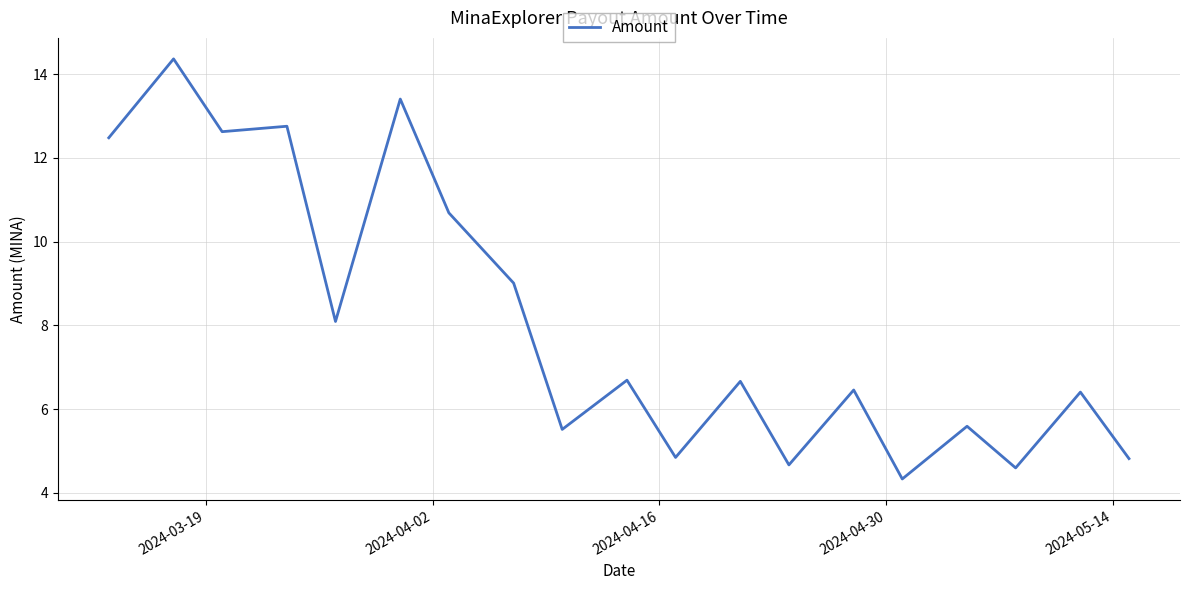

What is the smallest value displayed?

4.3